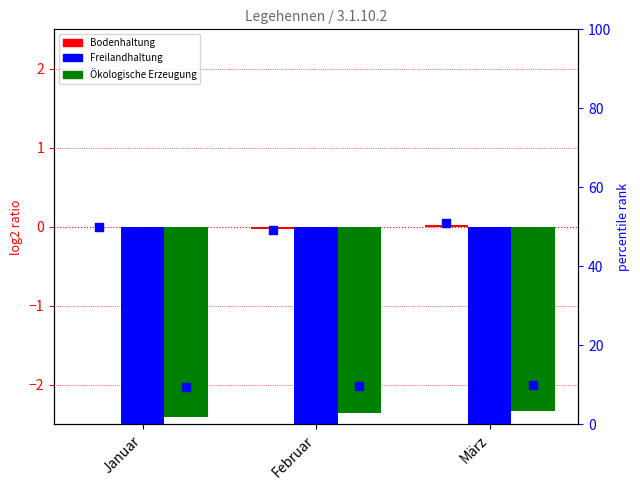

Is the value of Freilandhaltung at Februar greater than the value of Ökologische Erzeugung pct at Januar?

No